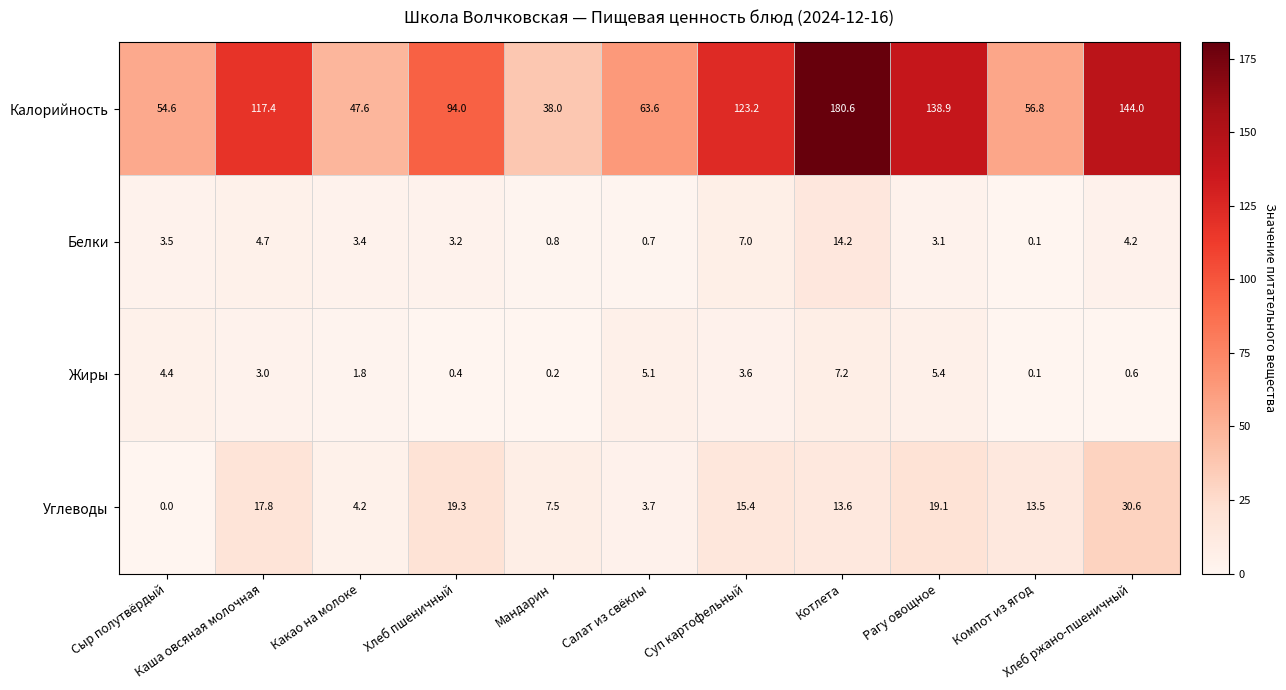

Which series has the largest total across all categories?

Калорийность